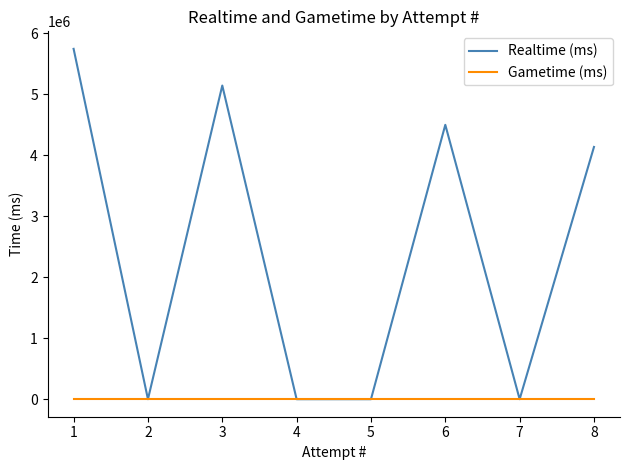

True or false: Realtime (ms) and Gametime (ms) intersect in this chart.

False